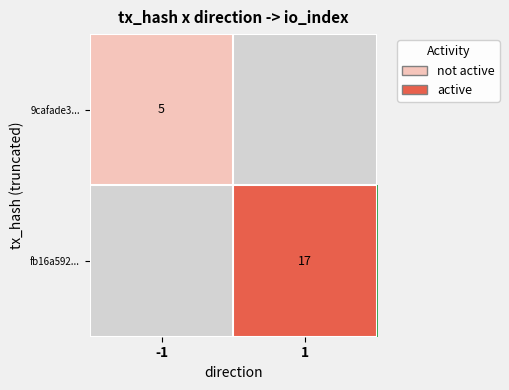

What is the smallest value displayed?

5.0